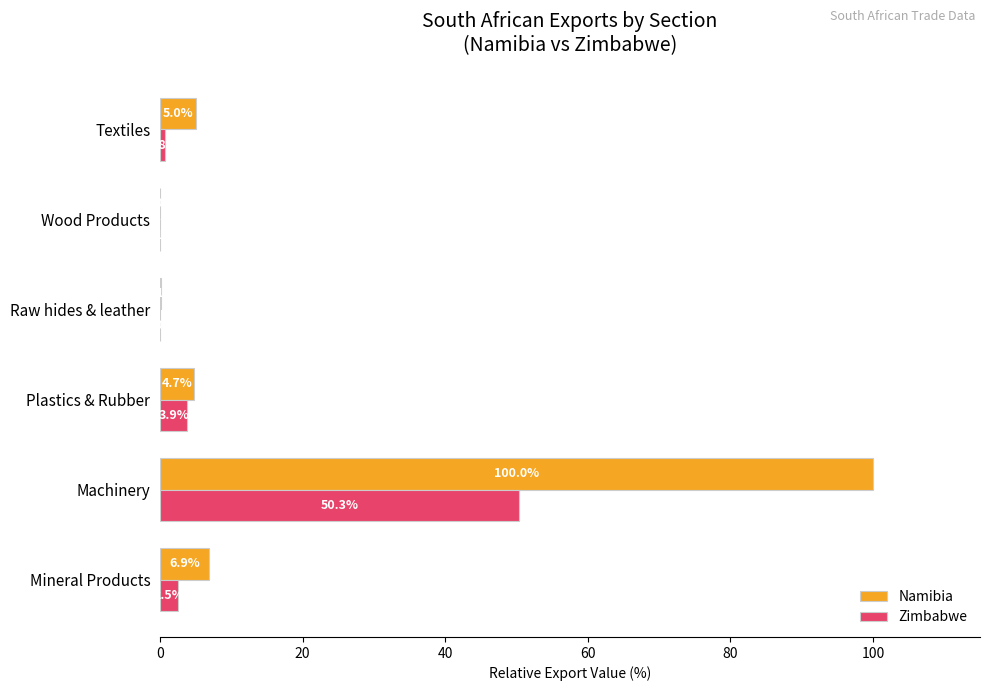

Which series changed the most between Machinery and Raw hides & leather?

Namibia